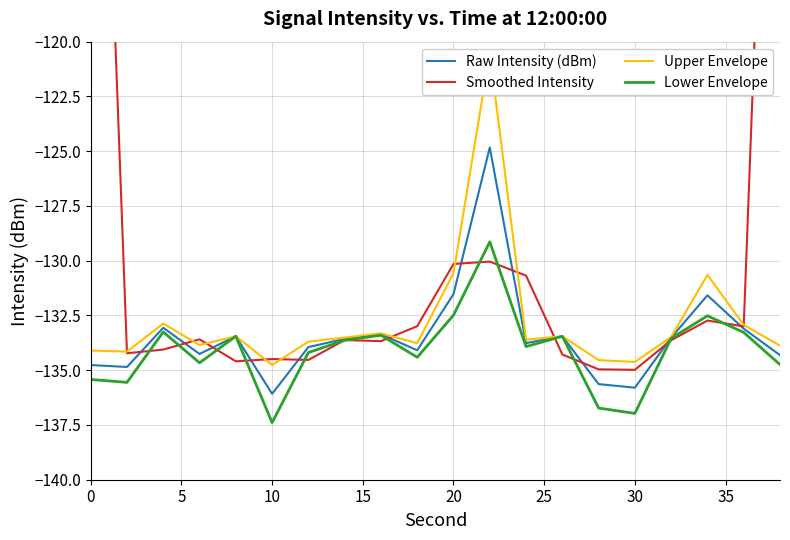

What is the highest value of the Raw Intensity (dBm) series?

-124.8